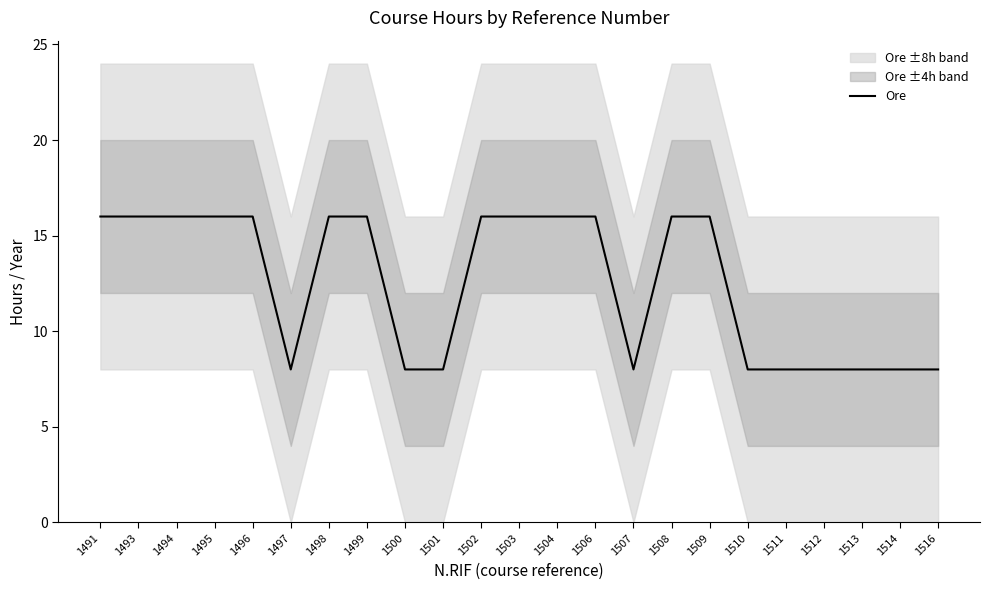

Where is the first local minimum?

1497